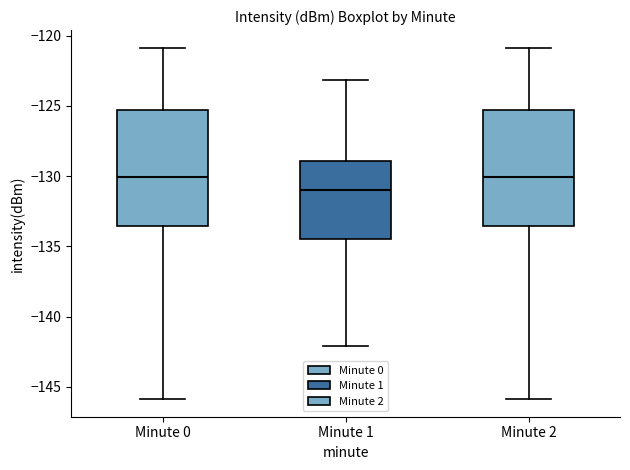

Where does the upper whisker of the box for Minute 2 end on the y-axis? The values are not printed on the chart, so give them approximately, as read against the axis.

-121.0